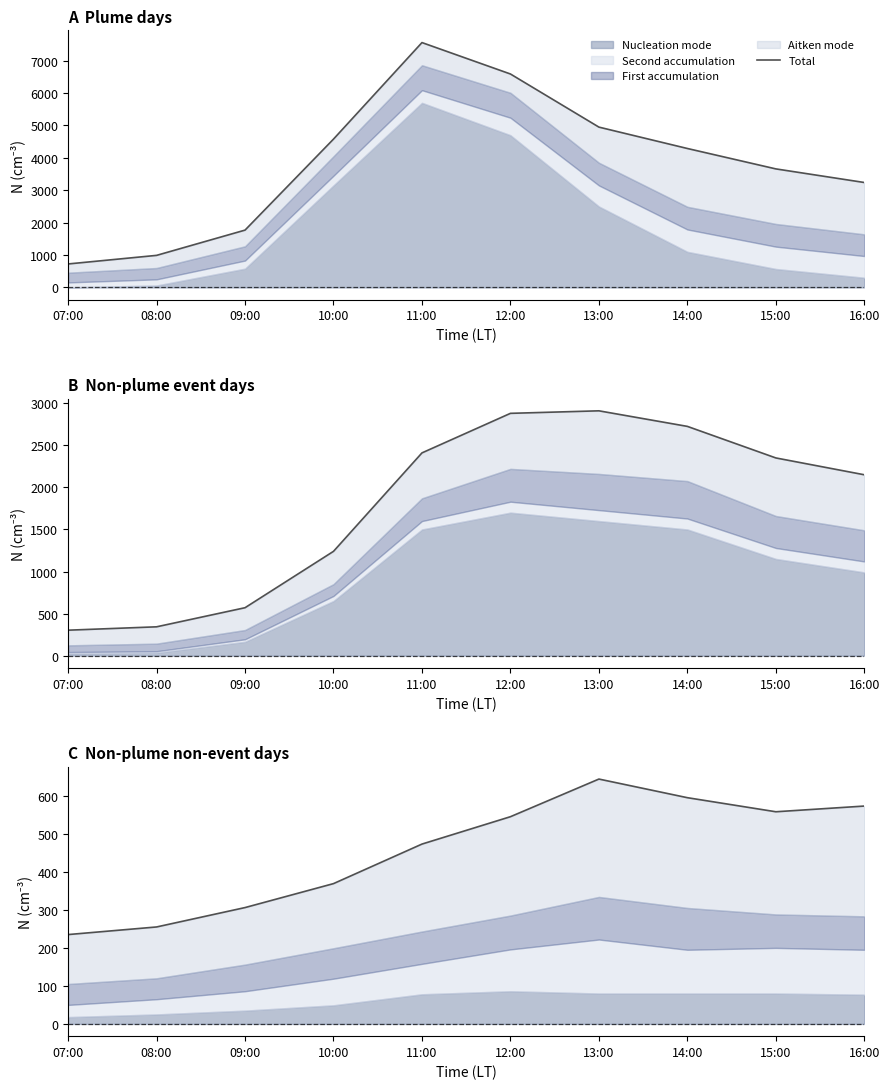

What is the minimum value shown in the chart?

235